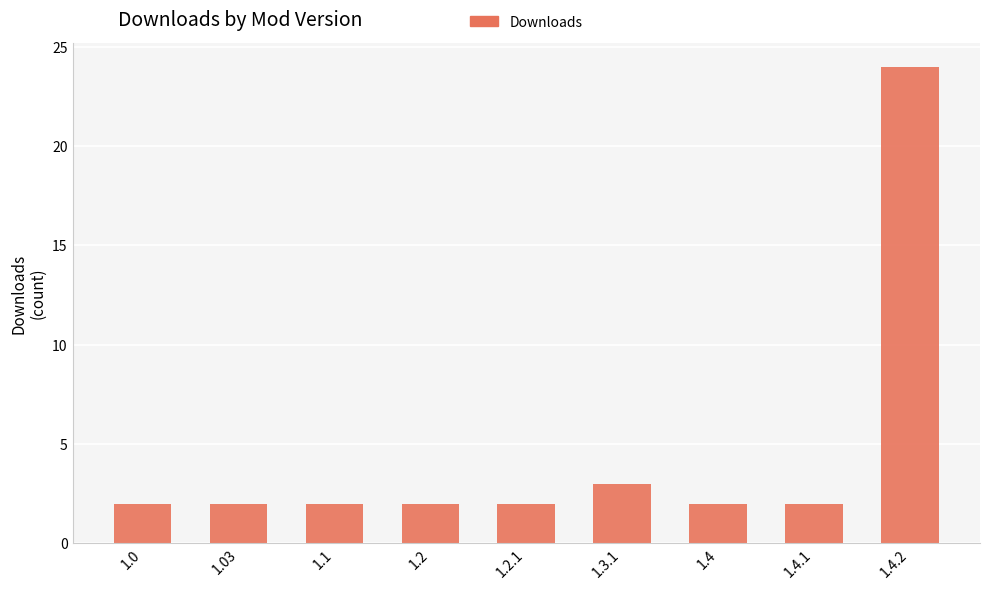

Reading left to right, extract all data points from this chart.

2	2	2	2	2	3	2	2	24